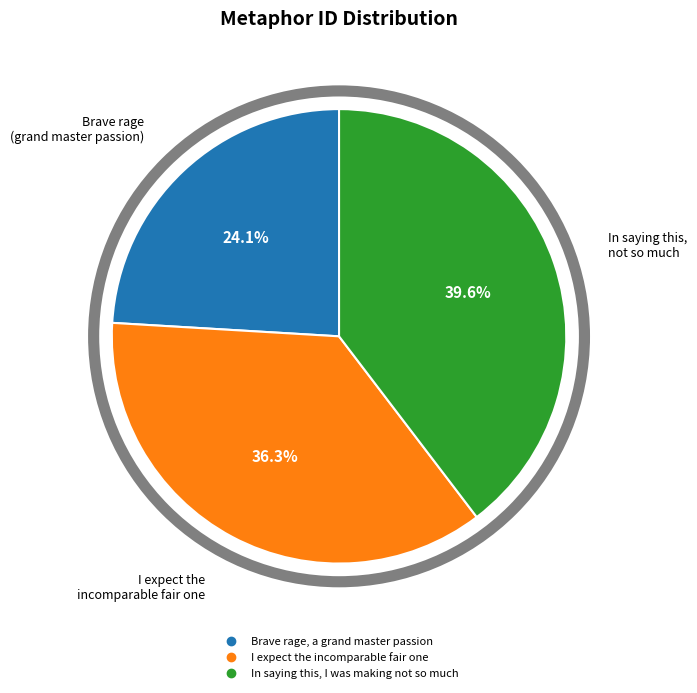

How many segments does this pie chart have?

3